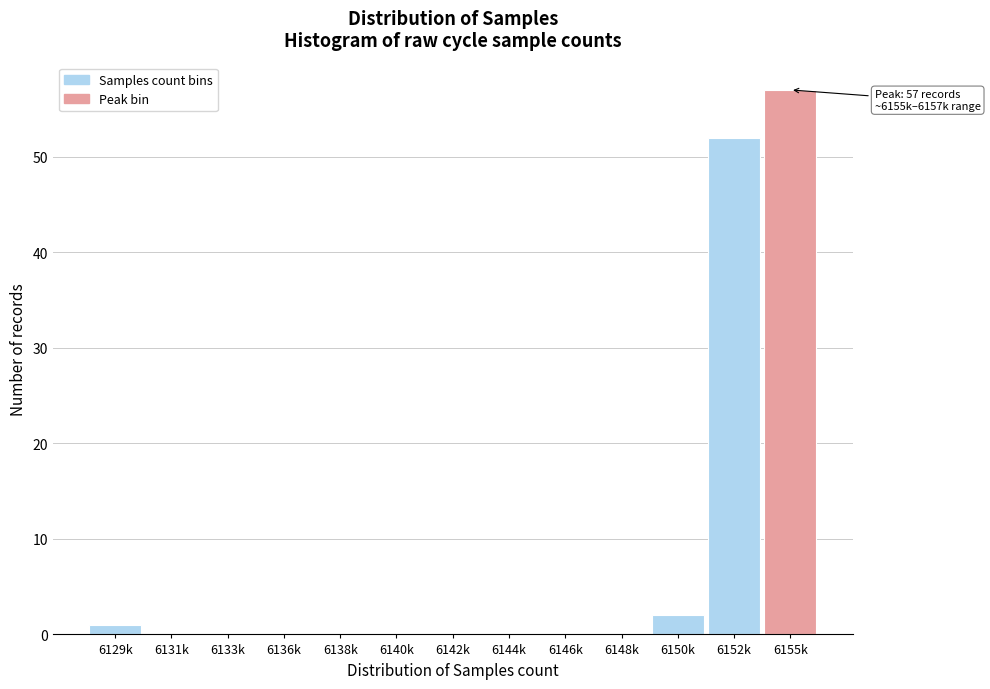

Reading right to left, what are all the values shown in this chart?

6155k=57	6152k=52	6150k=2	6148k=0	6146k=0	6144k=0	6142k=0	6140k=0	6138k=0	6136k=0	6133k=0	6131k=0	6129k=1